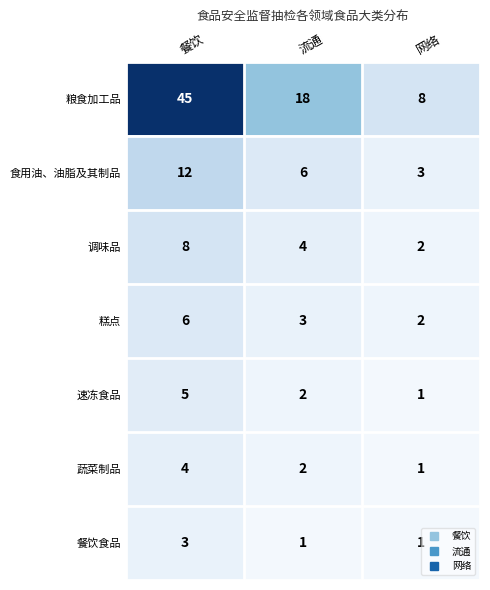

At which category is the sum across all series the highest?

餐饮